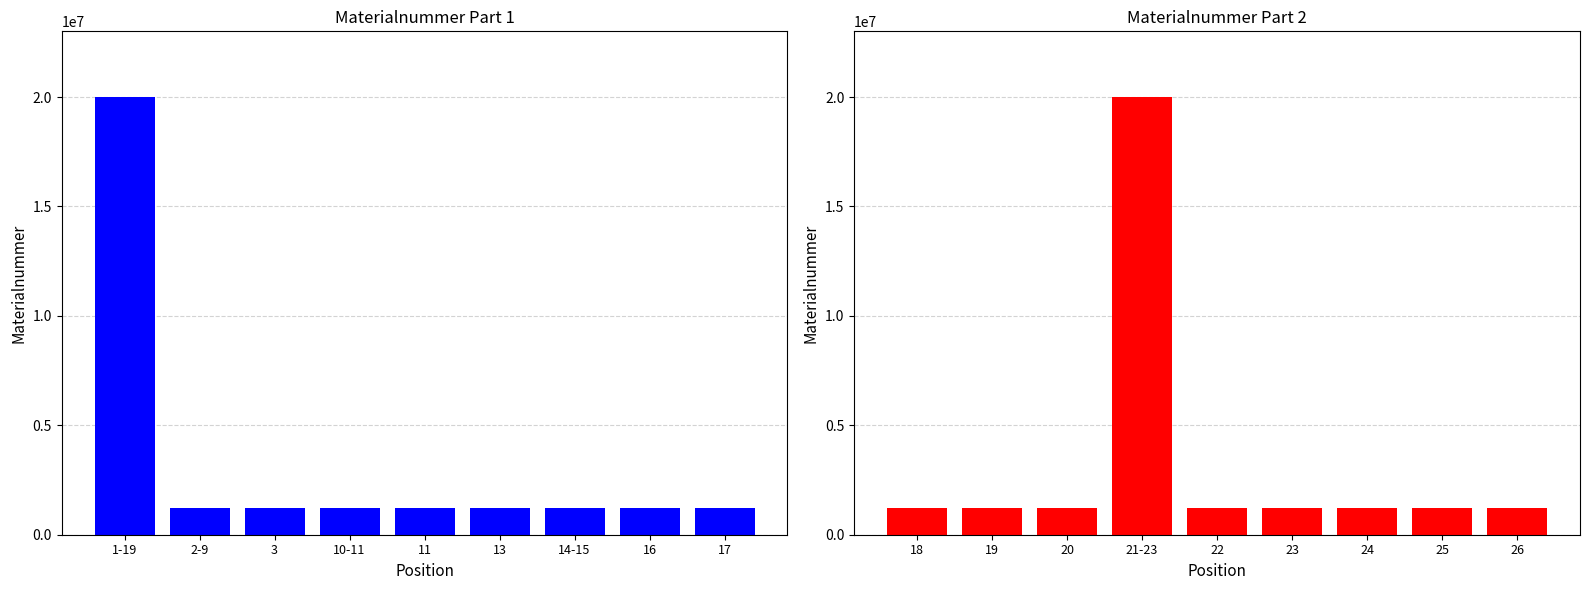

Which series changed the most between 2-9 and 16?

Materialnummer (2)